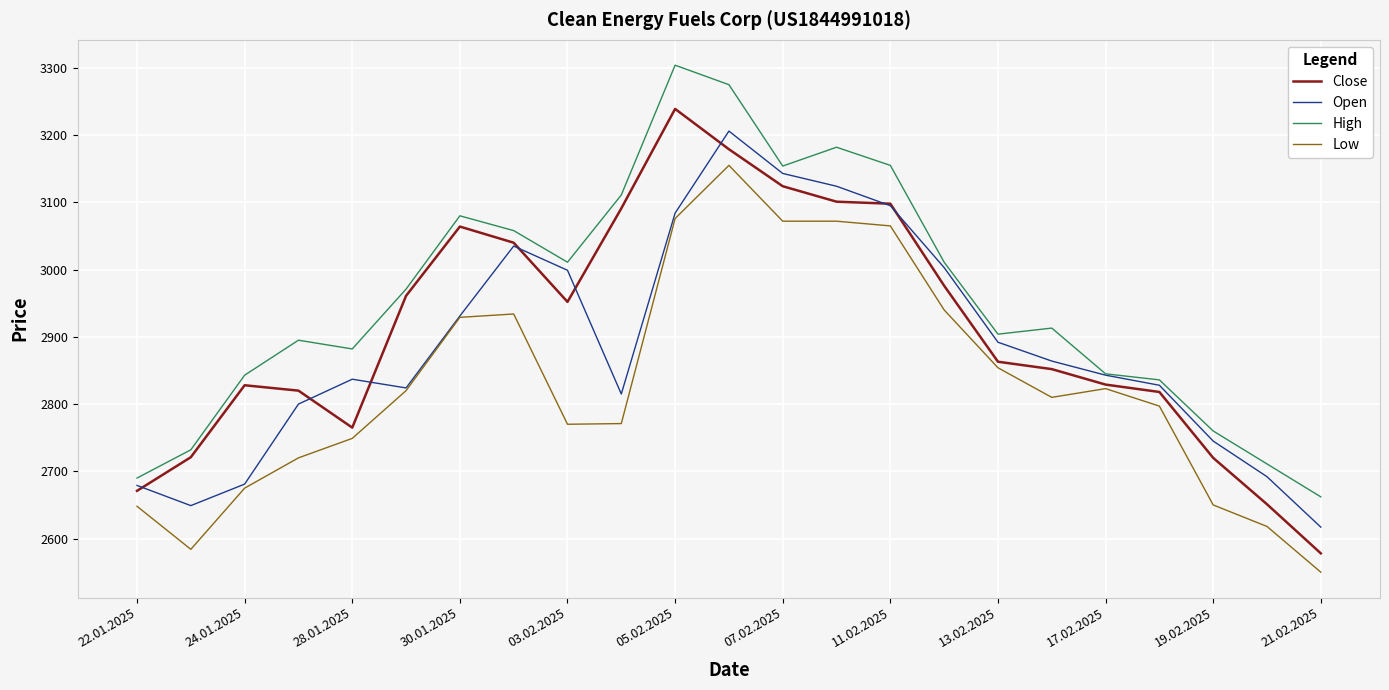

What is the minimum value shown in the chart?

2550